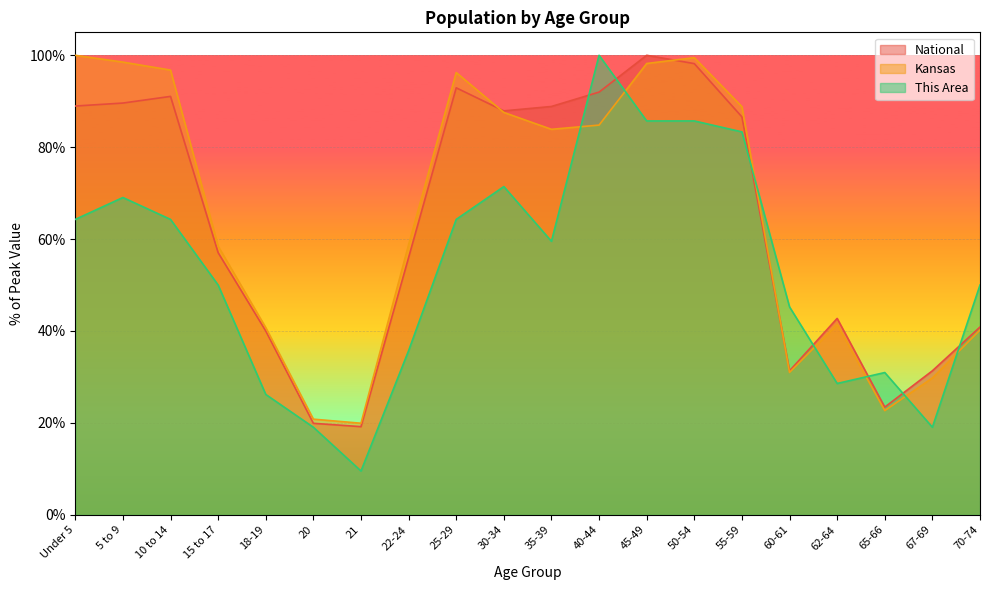

List the series in order of their peak value, lowest first.

This Area, Kansas, National